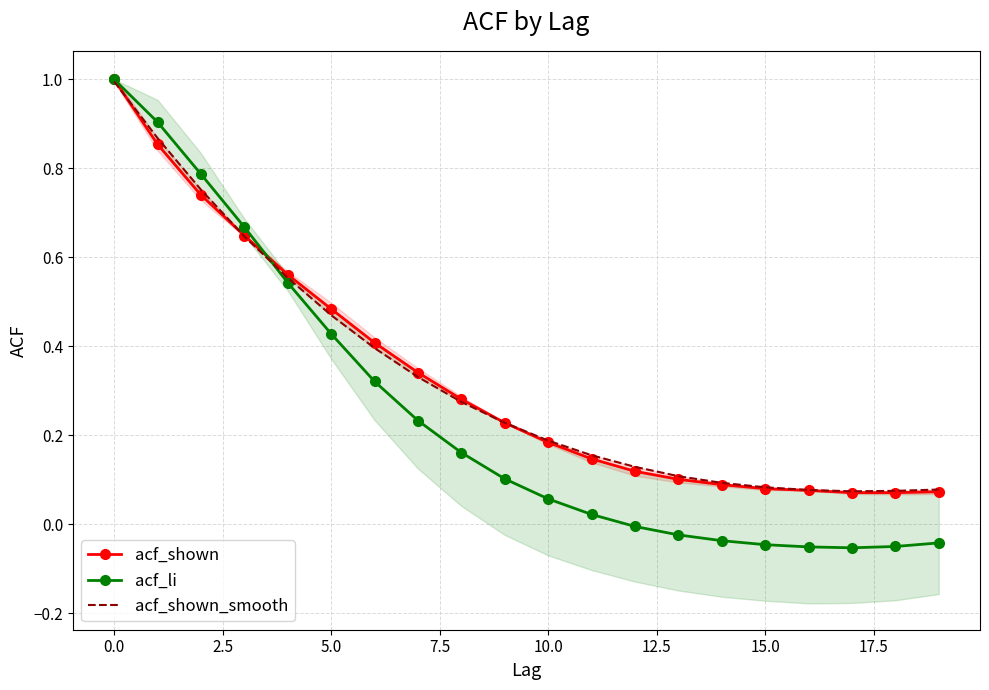

Where is acf_li nearest to the value 0?

12